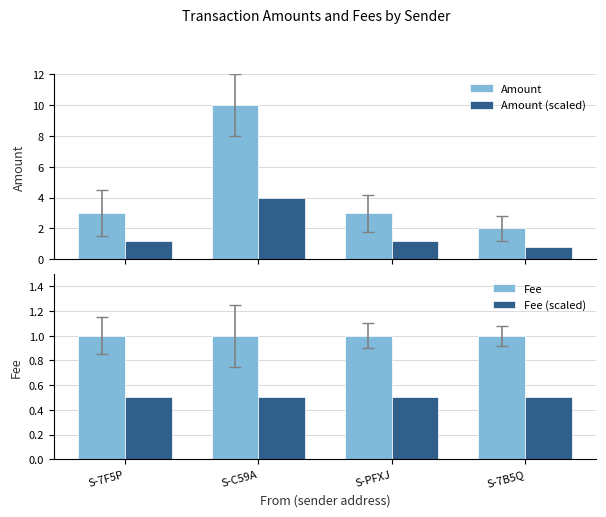

Reading right to left, transcribe all the data shown in this chart.

Amount: 2.0	3.0	10.0	3.0
Amount (scaled): 0.8	1.2	4.0	1.2
Fee: 1.0	1.0	1.0	1.0
Fee (scaled): 0.5	0.5	0.5	0.5